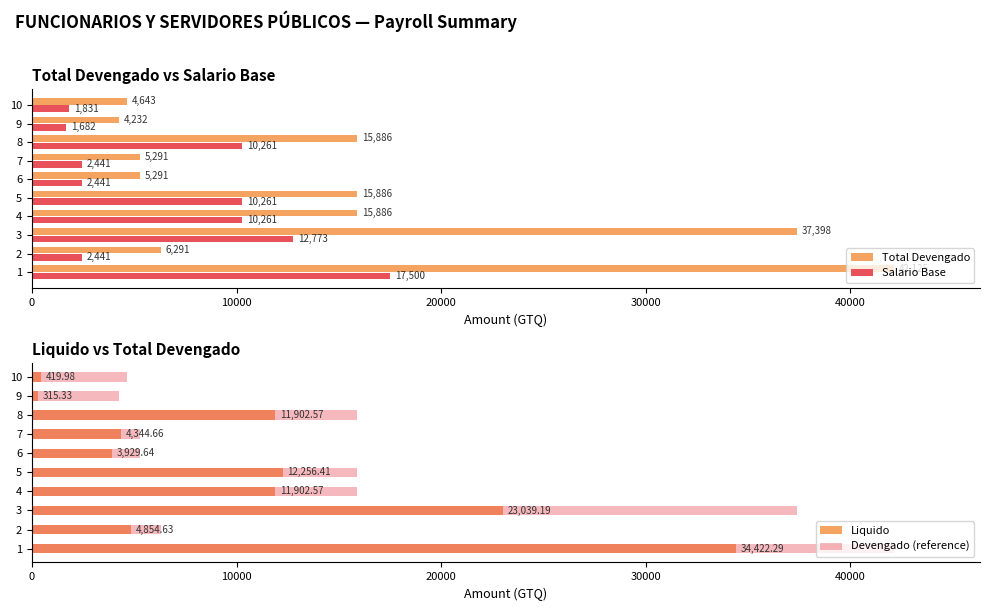

What are all the series names shown in the legend?

Total Devengado, Salario Base, Liquido, Devengado (reference)